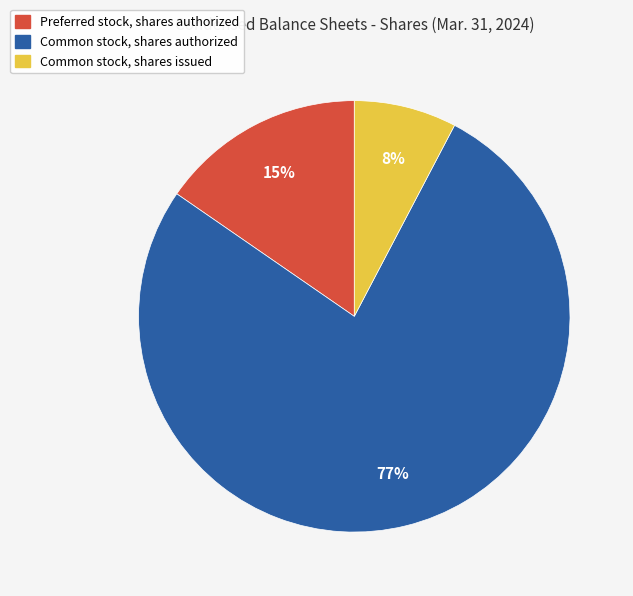

To the nearest percent, what is the combined percentage of Common stock, shares authorized and Preferred stock, shares authorized?

92%